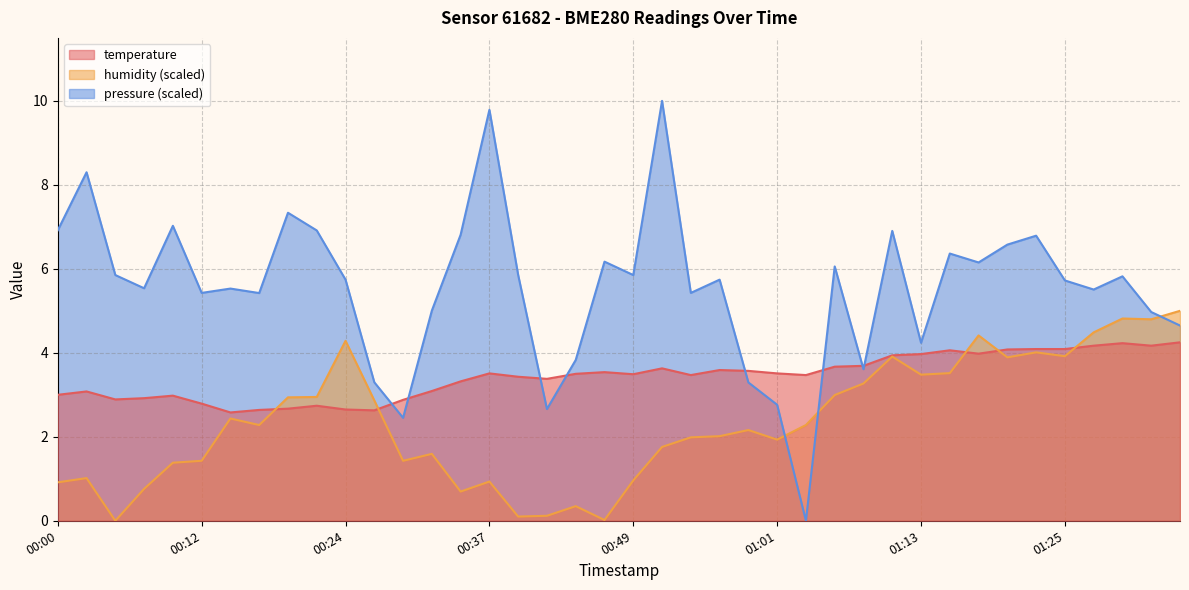

Where is the first local minimum for humidity?

00:05